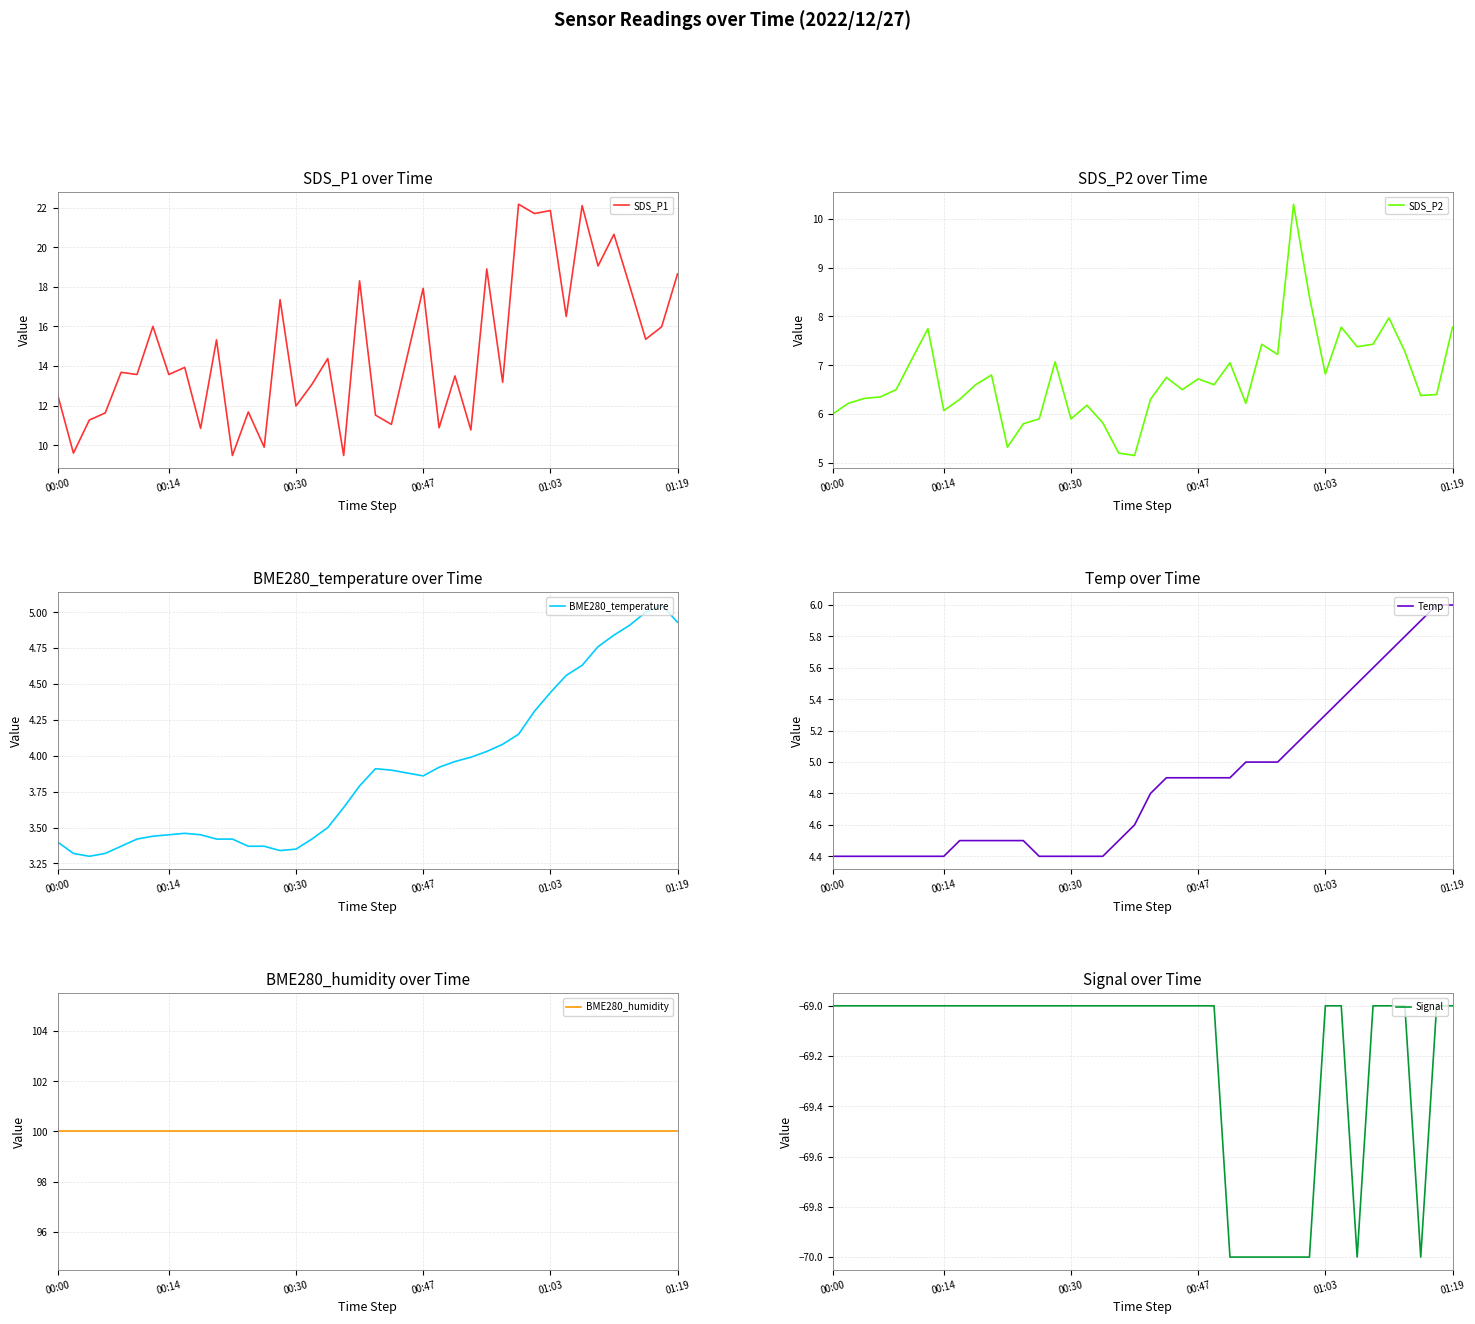

What is the highest value of the SDS_P1 series?

22.2